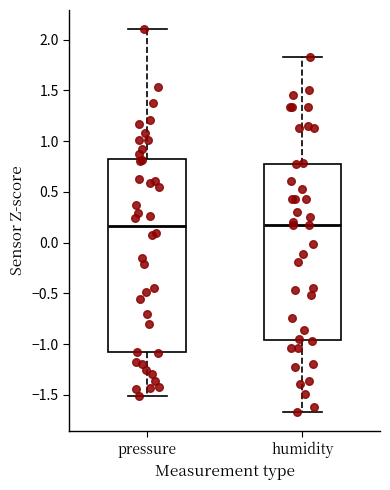

Reading left to right, transcribe this box plot: for each box, give where its median line is, the range the box spans, and where its two whiskers end, as read against the y-axis. The values are not printed on the chart, so give them approximately, as read against the axis.

pressure: median 0.15, box -1.10 to 0.85, whiskers -1.50 to 2.10
humidity: median 0.15, box -0.95 to 0.80, whiskers -1.65 to 1.85